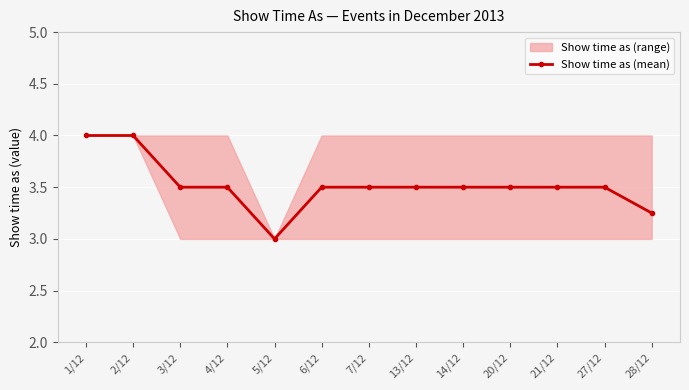

What position from the left is 20/12?

10